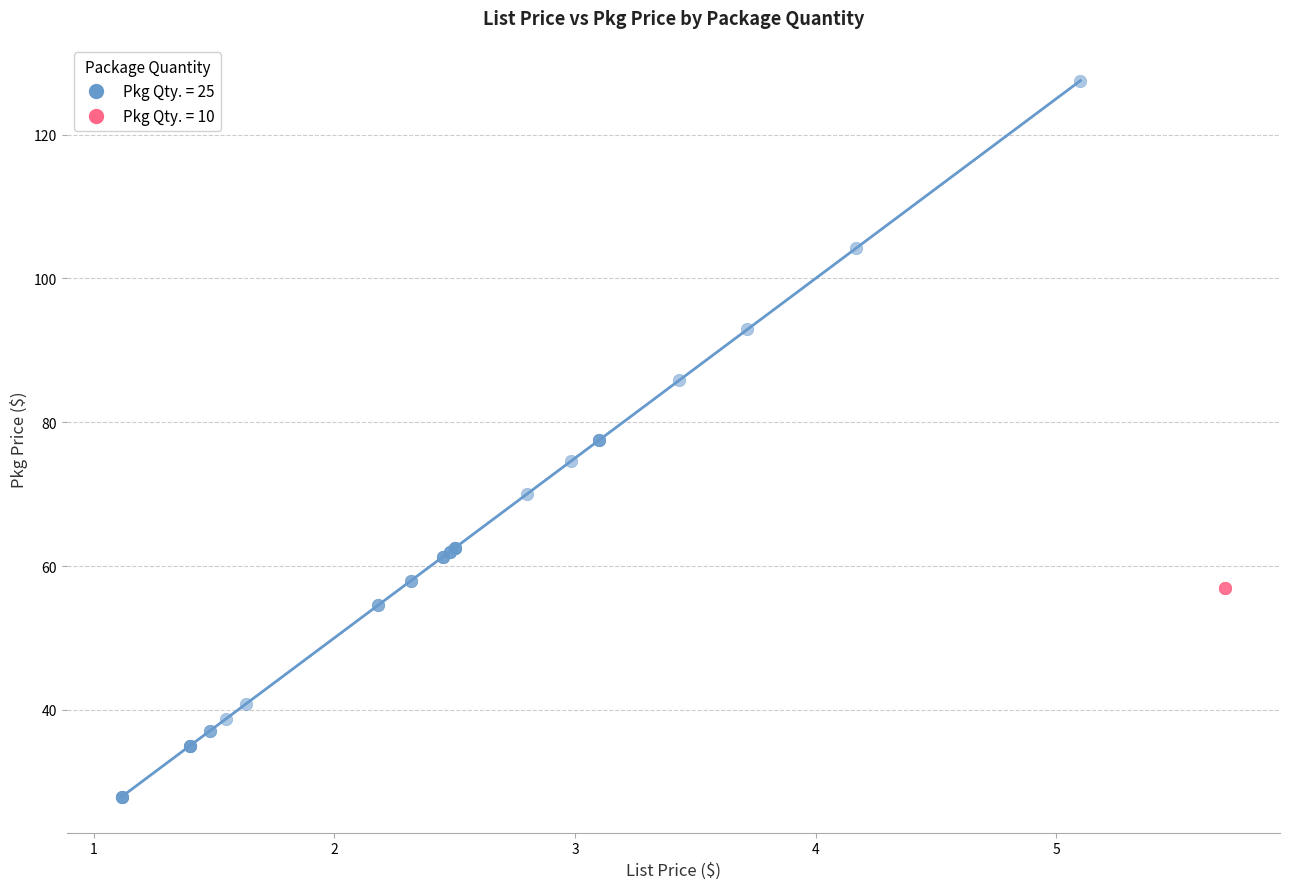

Which series contains the highest Y value?

Pkg Qty. = 25